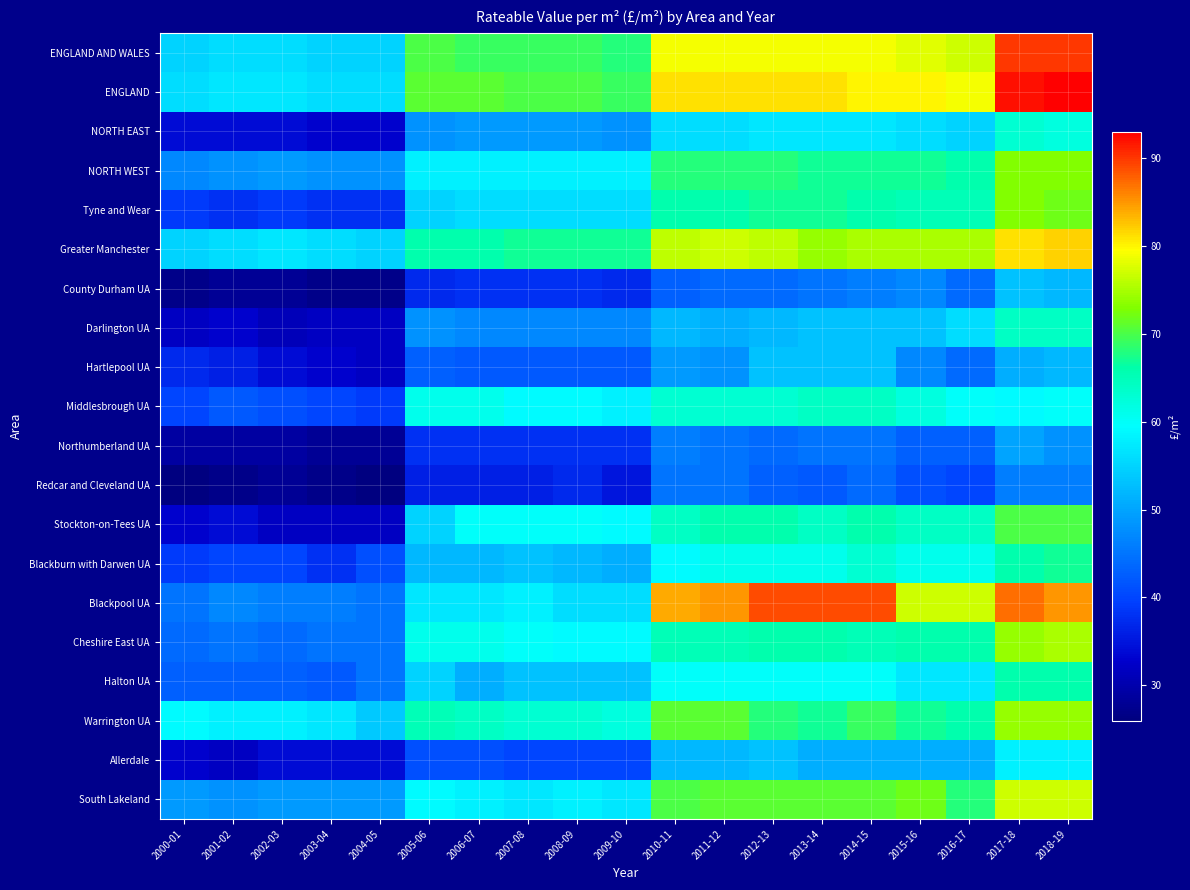

How many data points does each series have?

19